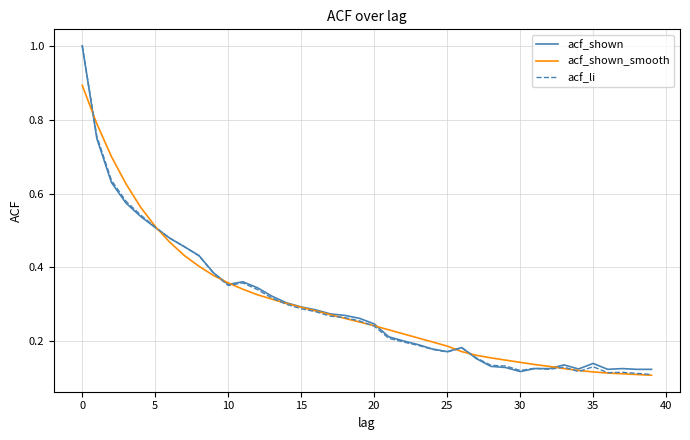

How many series are shown in this chart?

3